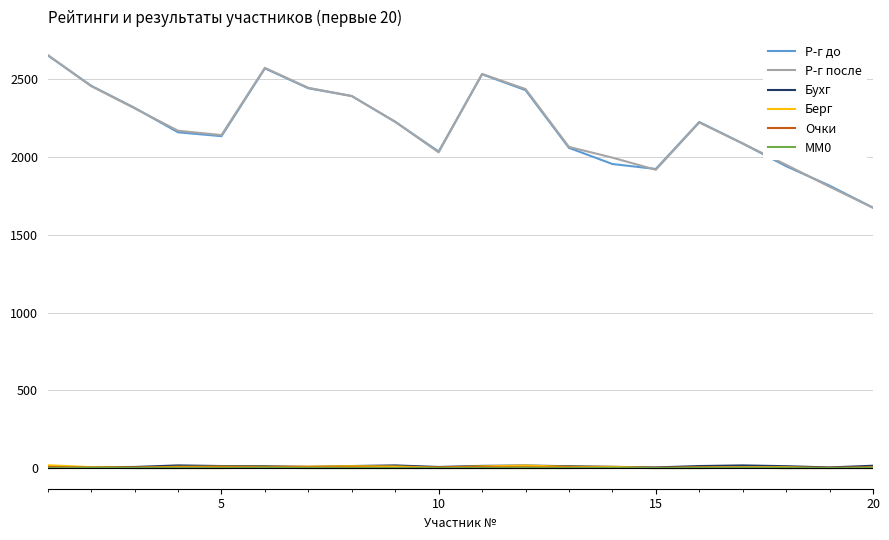

What is the maximum value for Р-г после?

2656